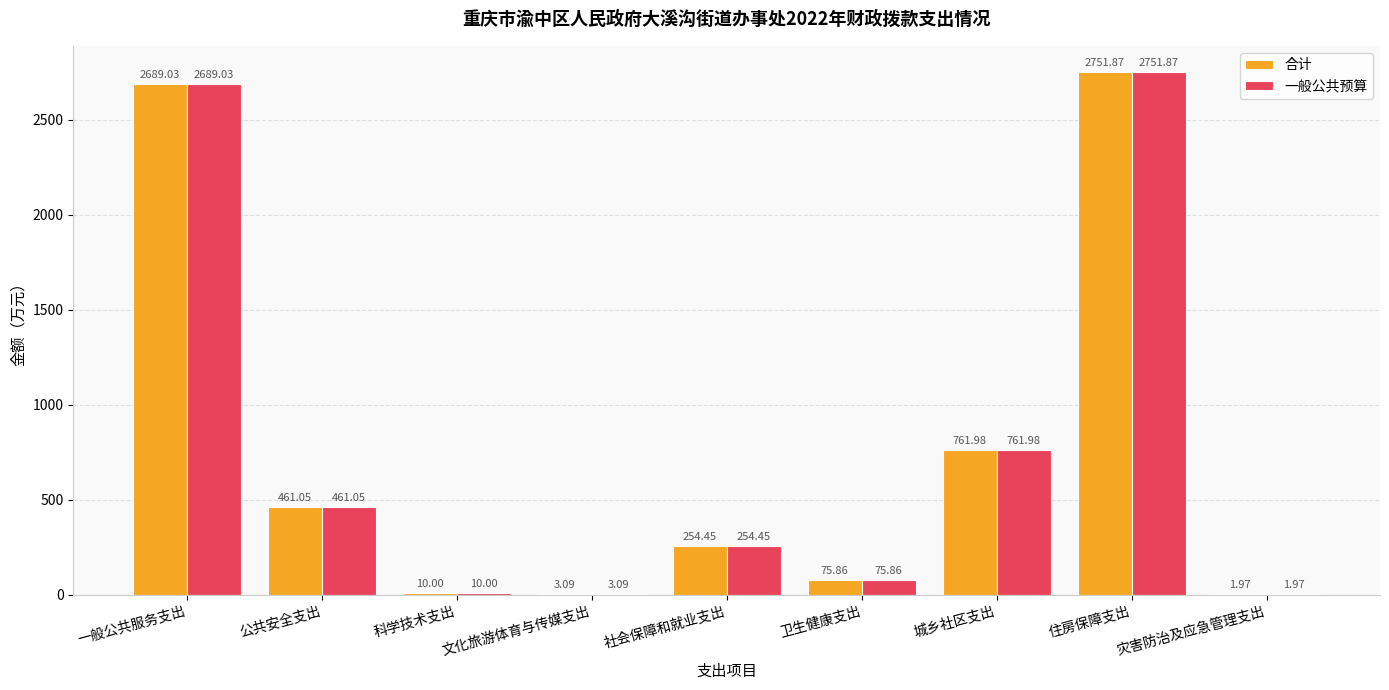

Is the value of 合计 at 住房保障支出 greater than the value of 一般公共预算 at 公共安全支出?

Yes